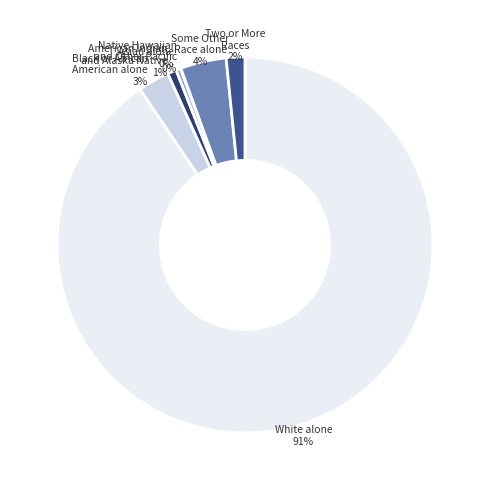

Which category accounts for the majority?

White alone